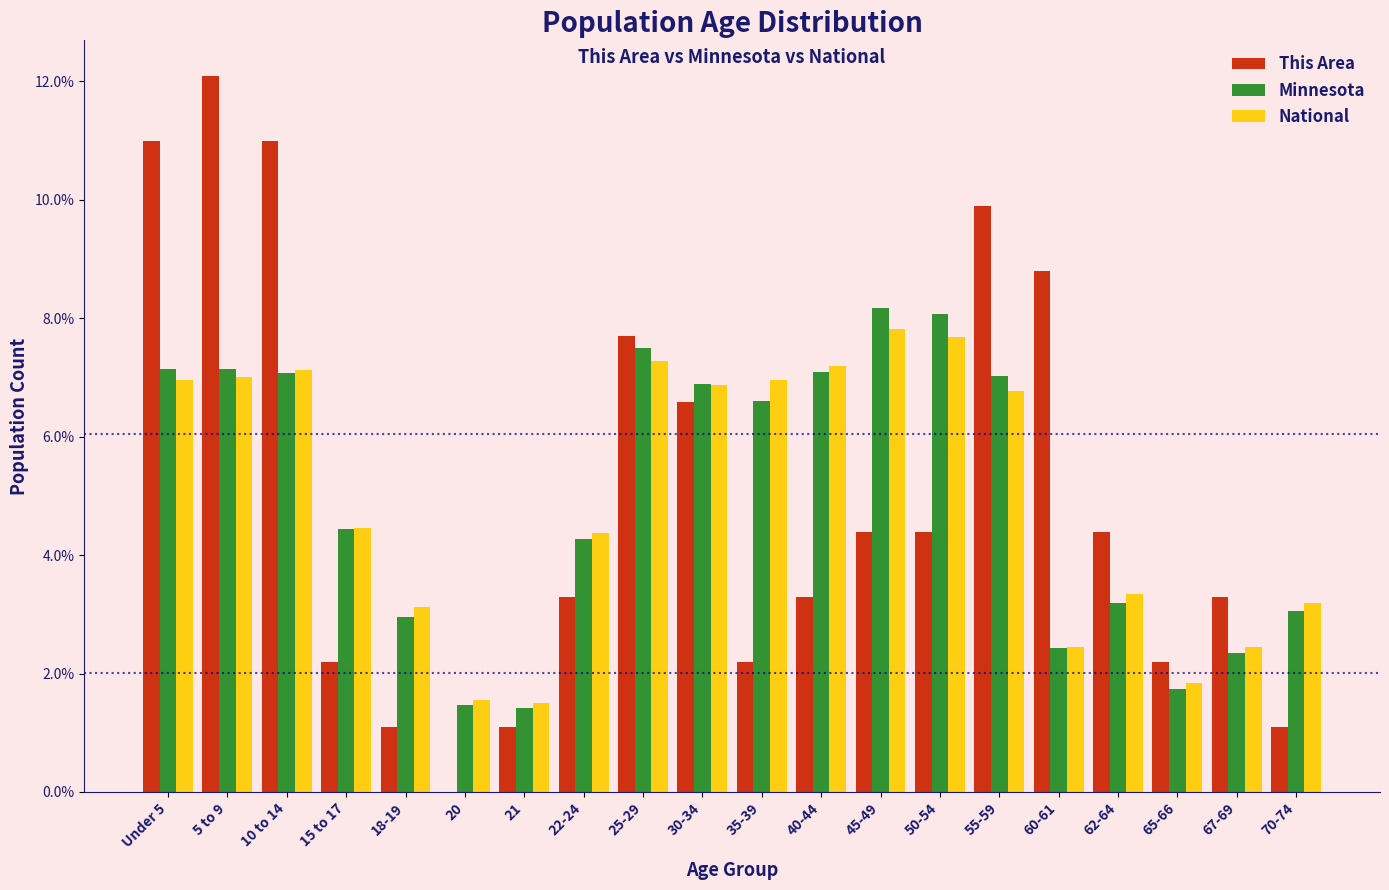

What is the total value across all series at 5 to 9?

26.2